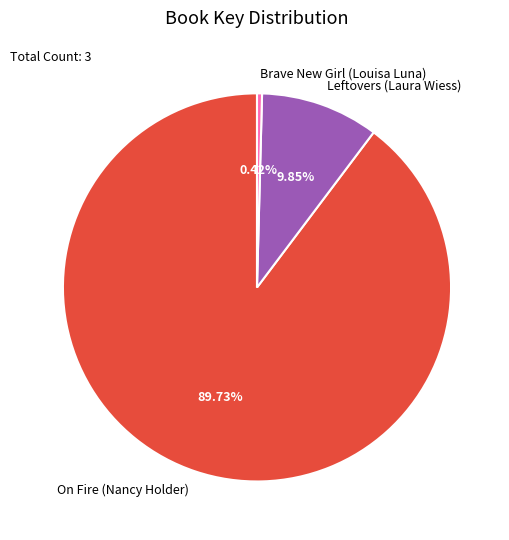

What is the total percentage of Brave New Girl (Louisa Luna) and Leftovers (Laura Wiess)?

10.3%